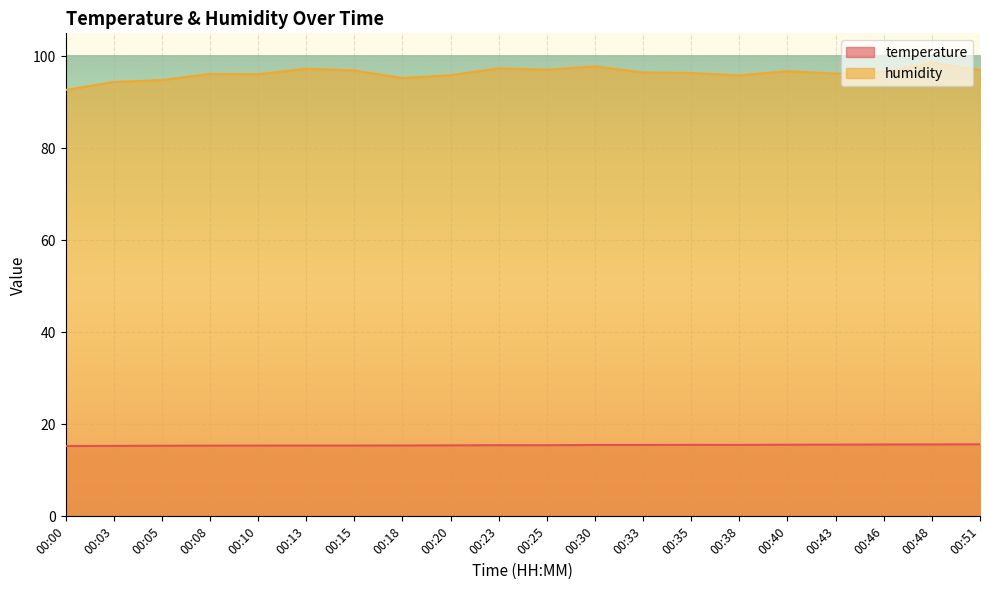

What is the average value of the humidity series?

96.3